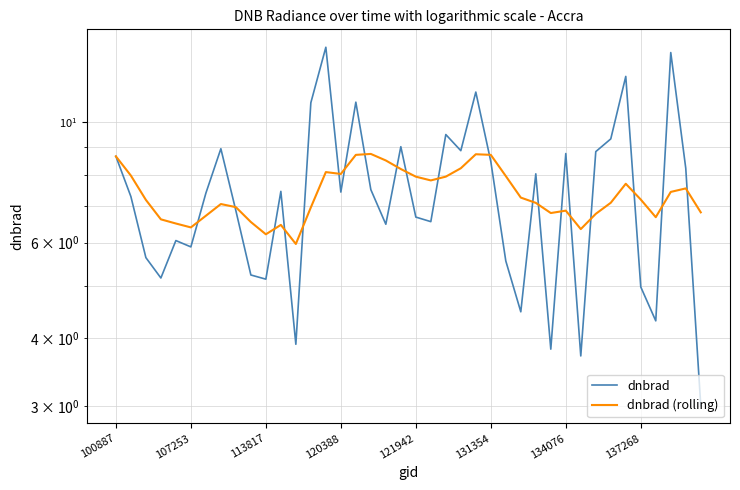

The dnbrad (rolling) series shows 8.2 at 23. True or false?

True